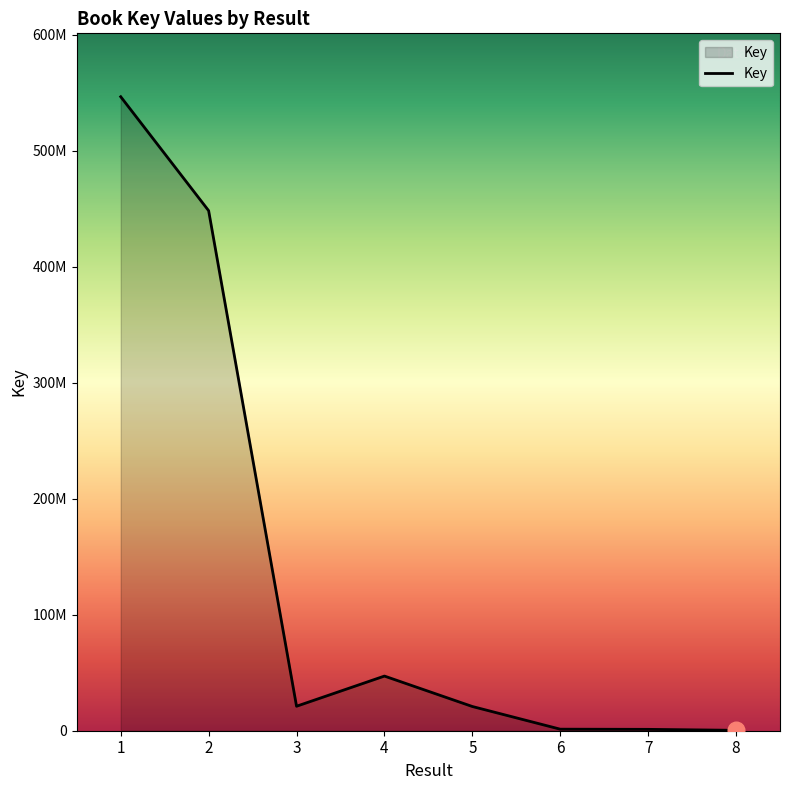

The chart shows a value of 336378 at 8. True or false?

True